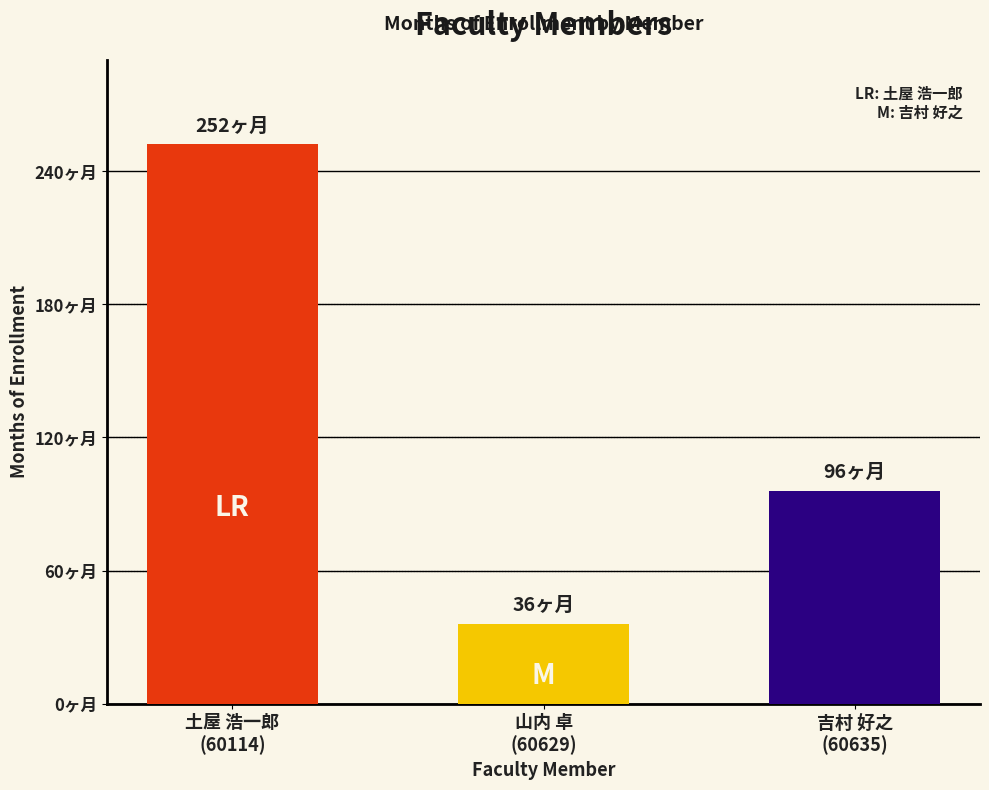

Does the chart contain any negative values?

No